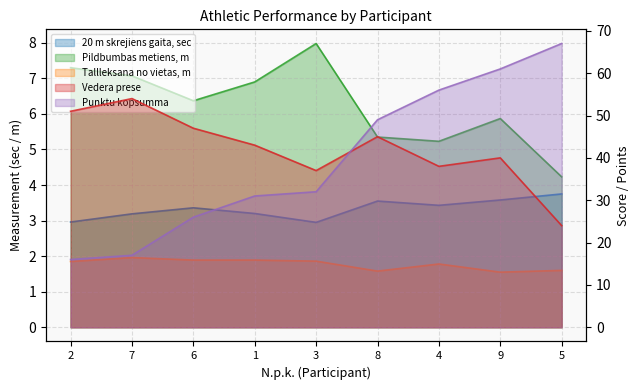

True or false: Tallleksana no vietas, m and Punktu kopsumma intersect in this chart.

False